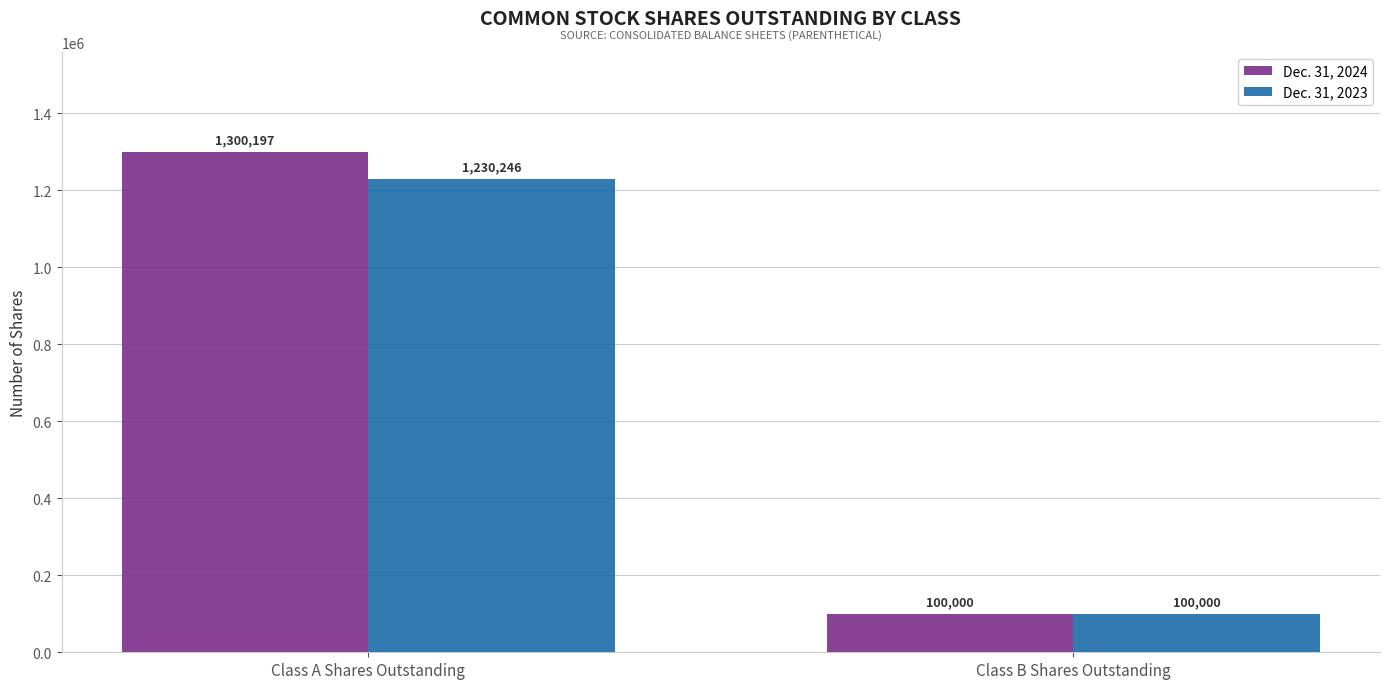

What is the total value across all series at Class A Shares Outstanding?

2530443